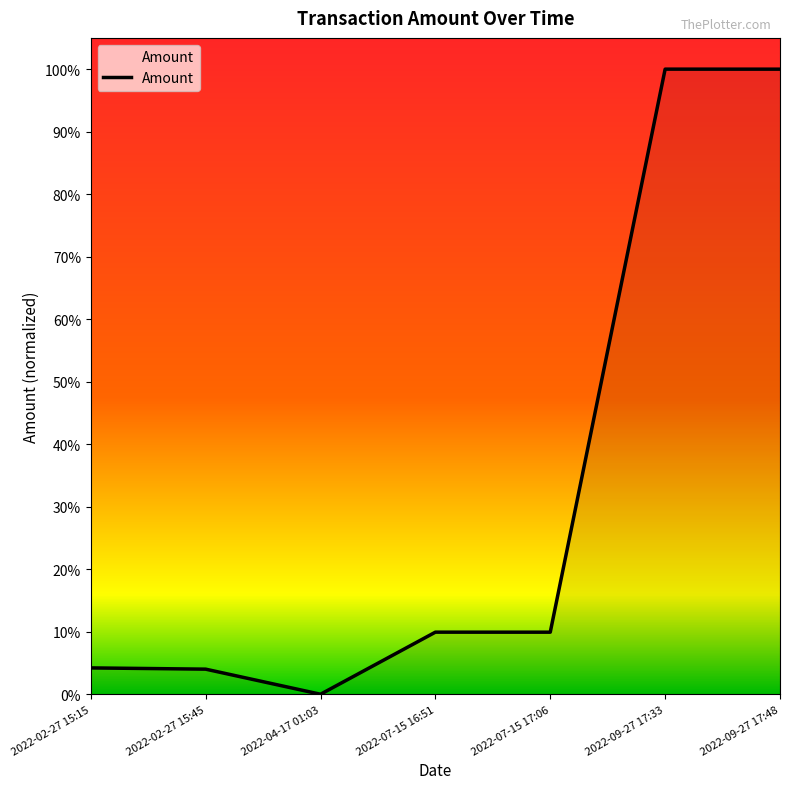

Is it true that the value at 2022-02-27 15:45 is 0.0?

True